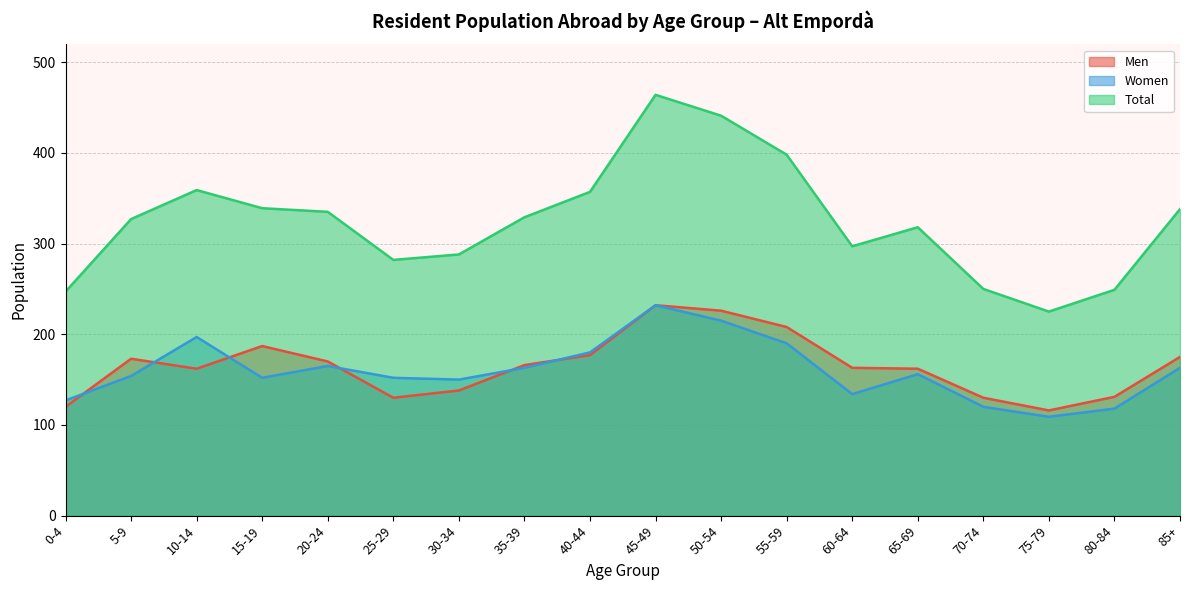

Reading left to right, what are all the values shown in this chart?

Men: 120	173	162	187	170	130	138	166	177	232	226	208	163	162	130	116	131	175
Women: 127	154	197	152	165	152	150	163	180	232	215	190	134	156	120	109	118	163
Total: 247	327	359	339	335	282	288	329	357	464	441	398	297	318	250	225	249	338